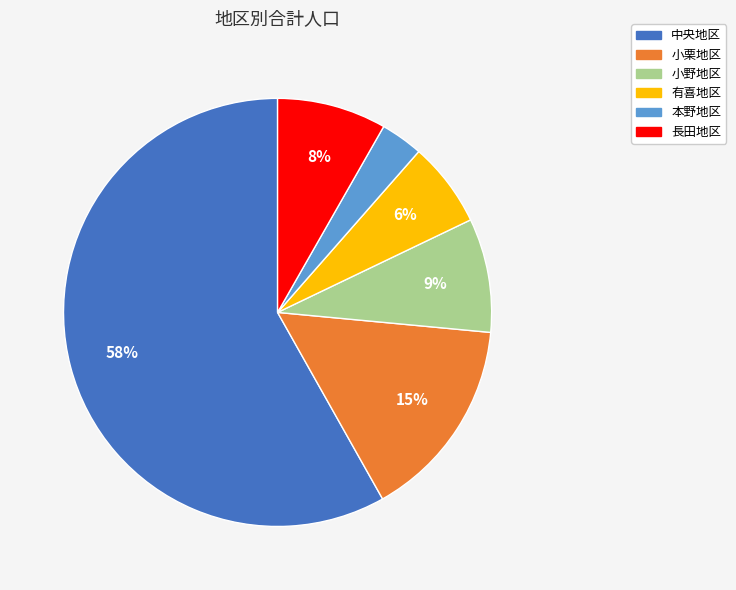

Which slice is the smallest?

本野地区